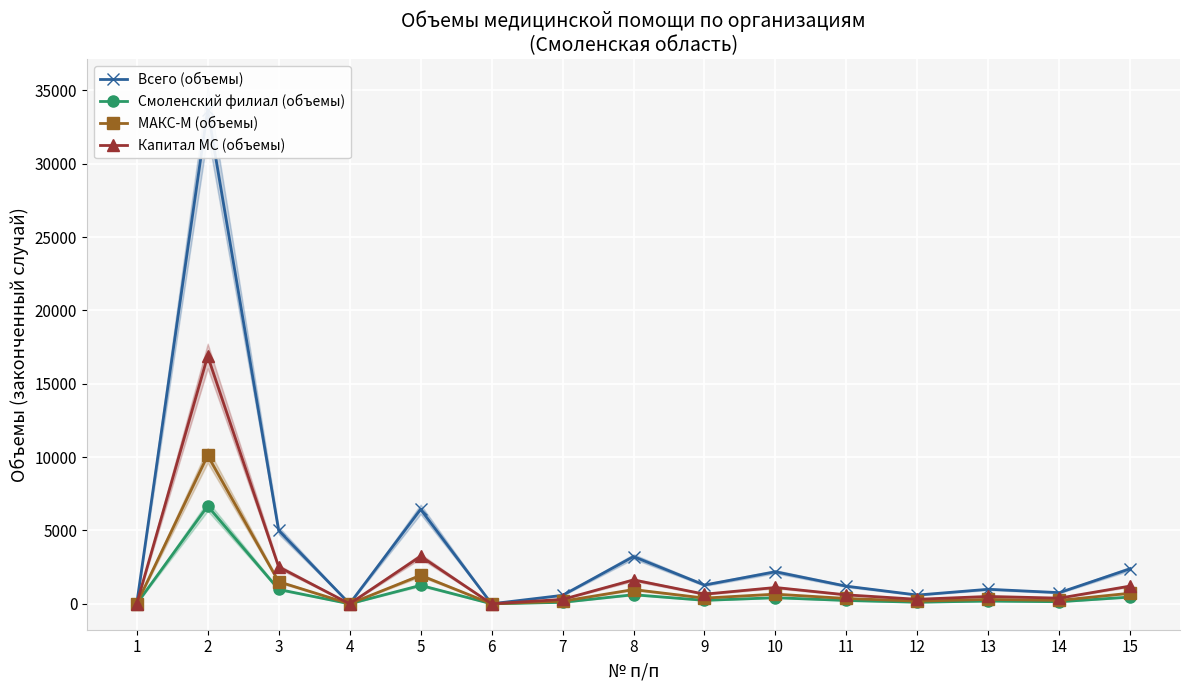

In МАКС-М (объемы), how many points are higher than both neighbors (excluding endpoints)?

5